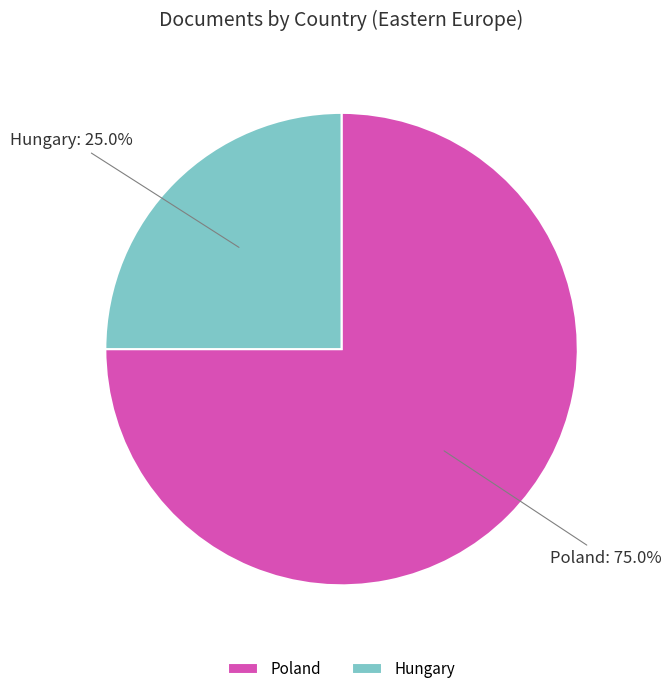

To the nearest percent, what percentage of the pie is Poland?

75%